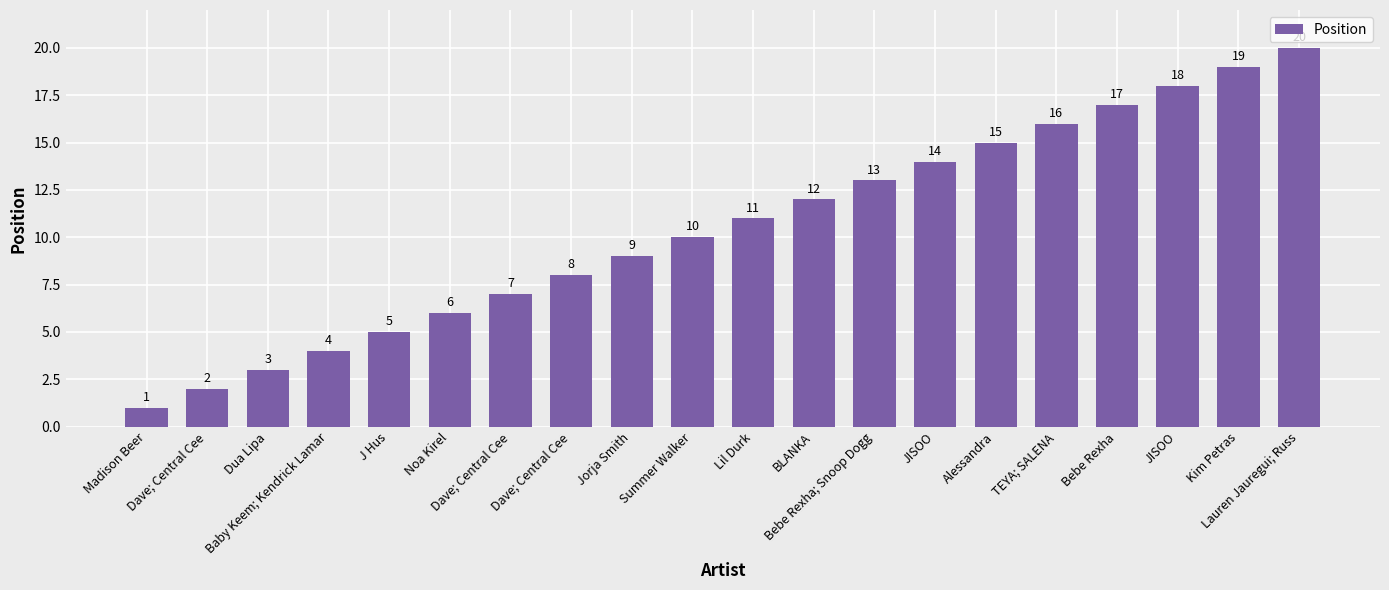

How many values are below 11?

10